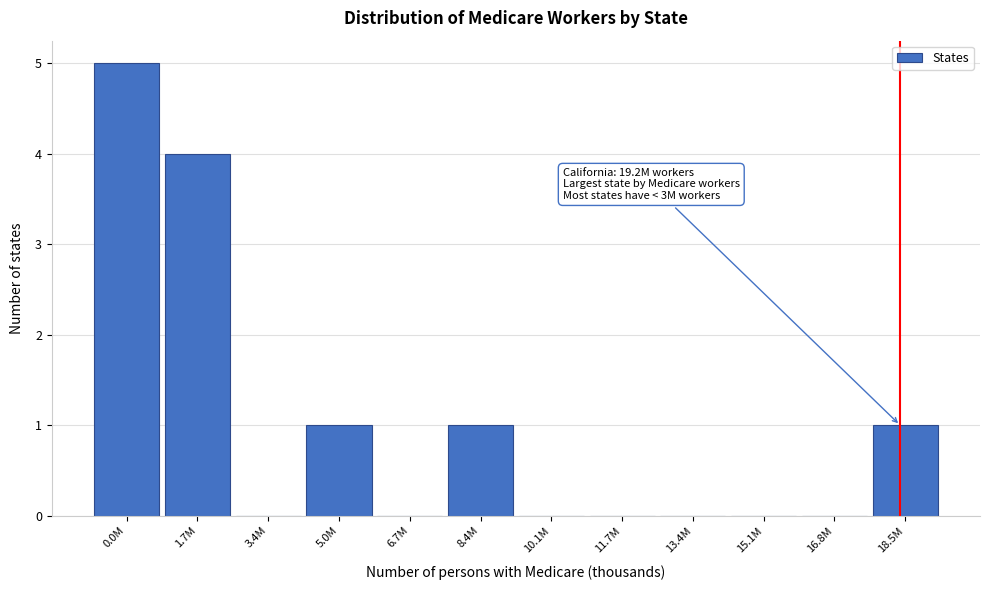

Reading left to right, what are all the values shown in this chart?

0.0M=5	1.7M=4	3.4M=0	5.0M=1	6.7M=0	8.4M=1	10.1M=0	11.7M=0	13.4M=0	15.1M=0	16.8M=0	18.5M=1